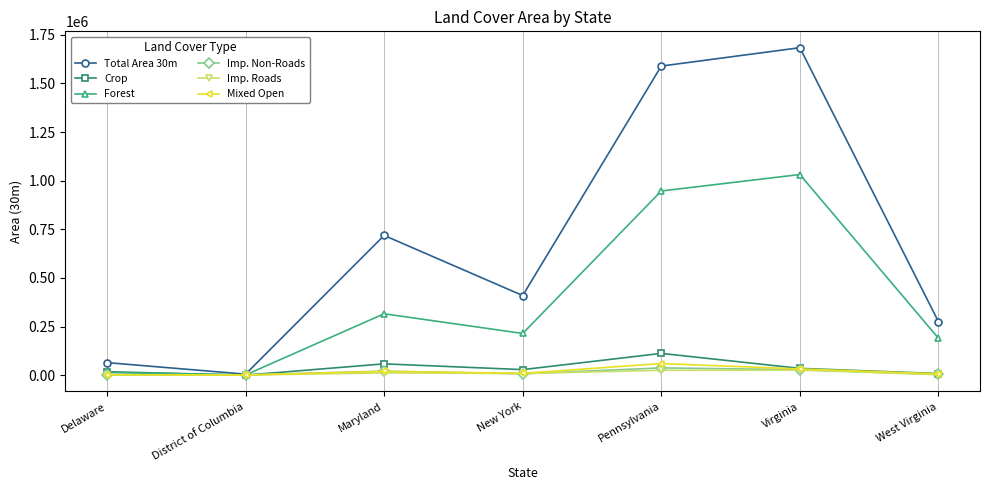

Where is Forest nearest to the value 516478?

Maryland